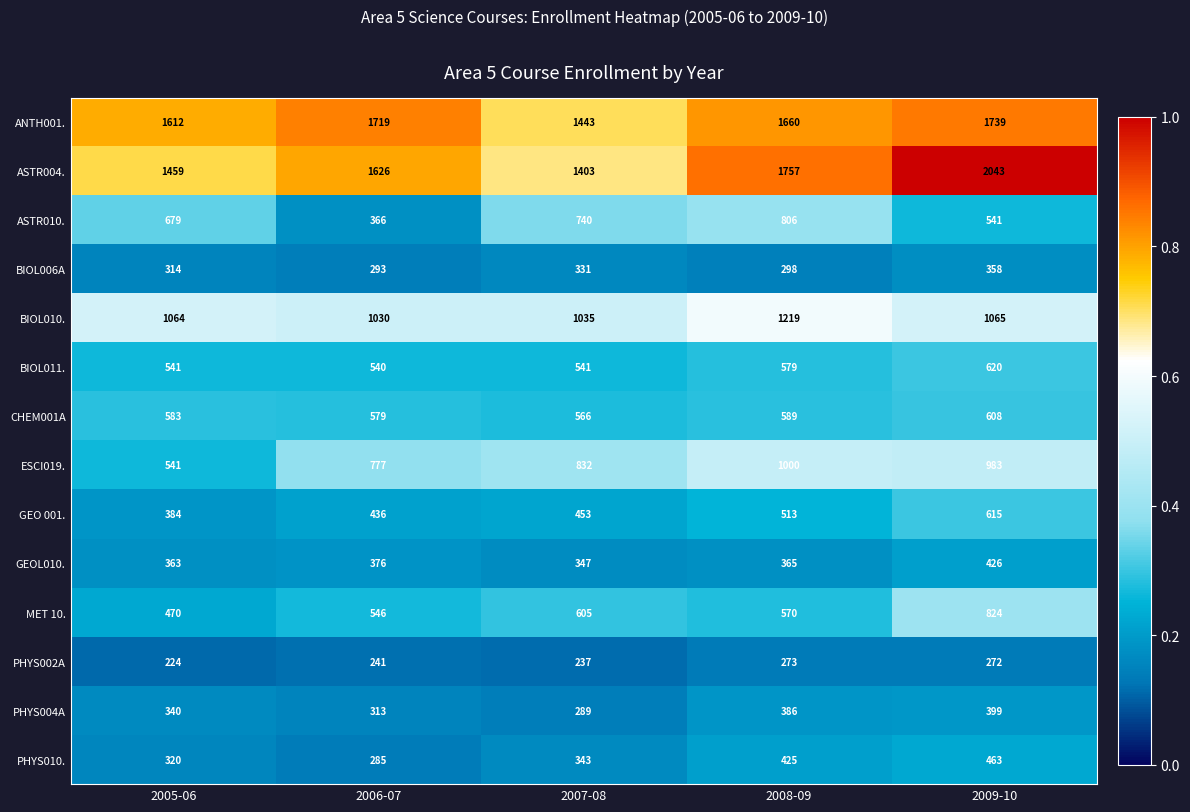

Which series changed the most between 2005-06 and 2008-09?

ESCI019.